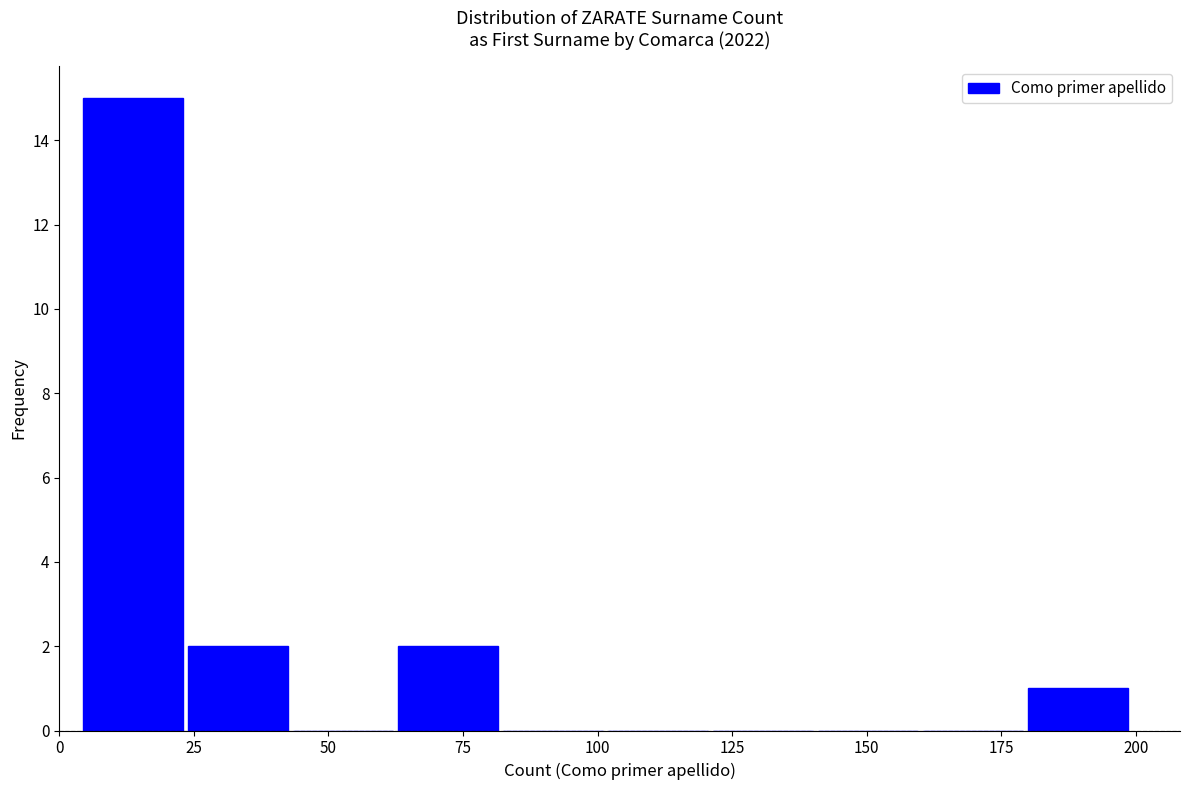

Read against the x-axis, roughly where is the centre of the tallest bar?

15